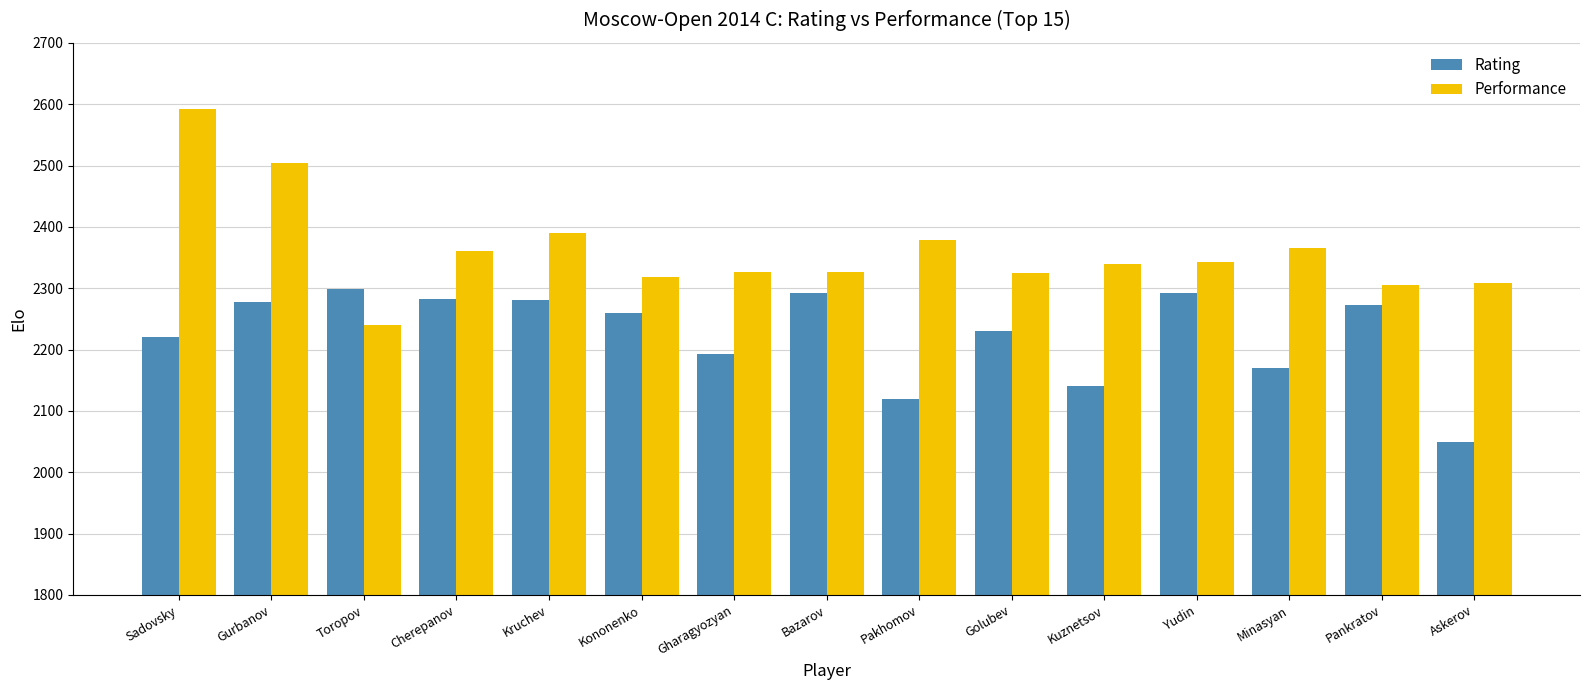

Which series has the largest range (max minus min)?

Performance